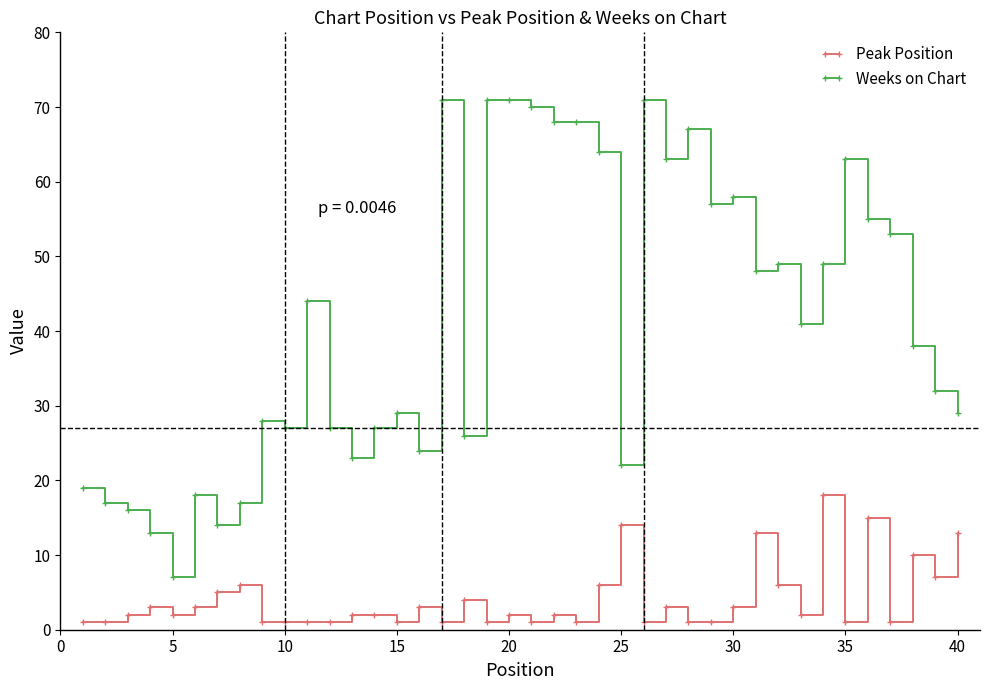

What is the difference between the maximum and minimum values in the Weeks on Chart series?

64